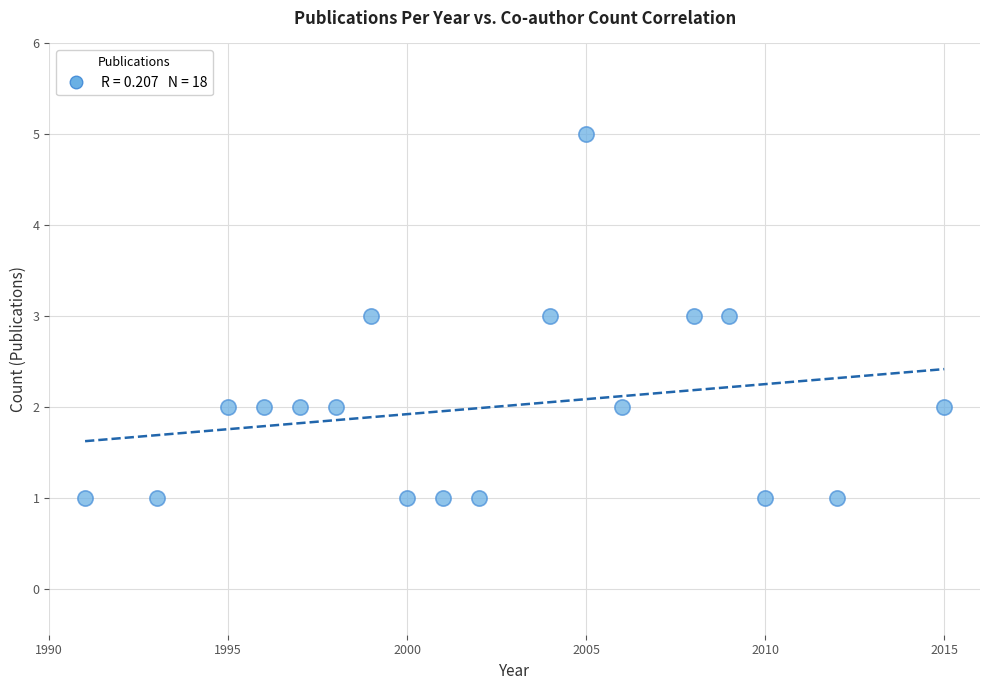

What is the range of X values (max minus min)?

24